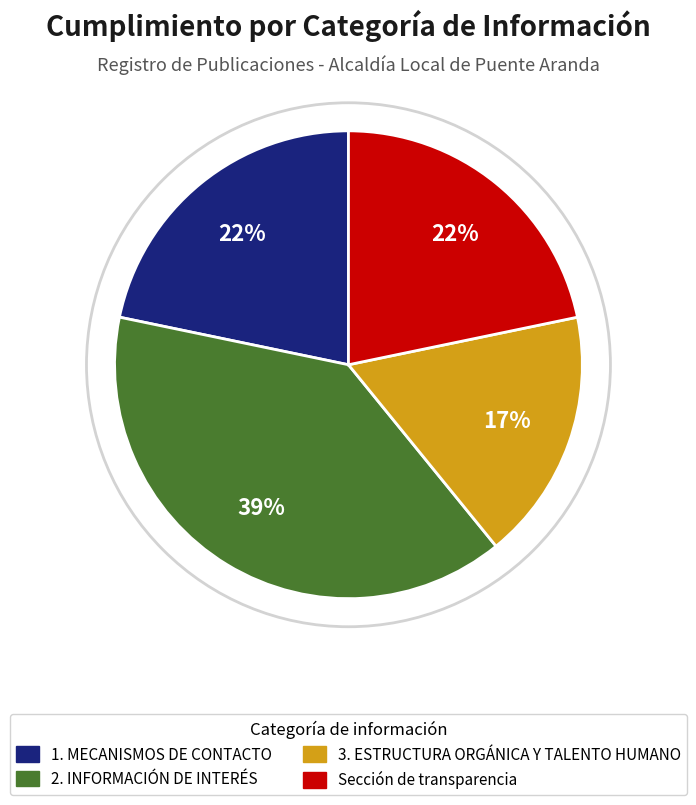

To the nearest percent, what is the difference between the largest and smallest slice percentages?

22%